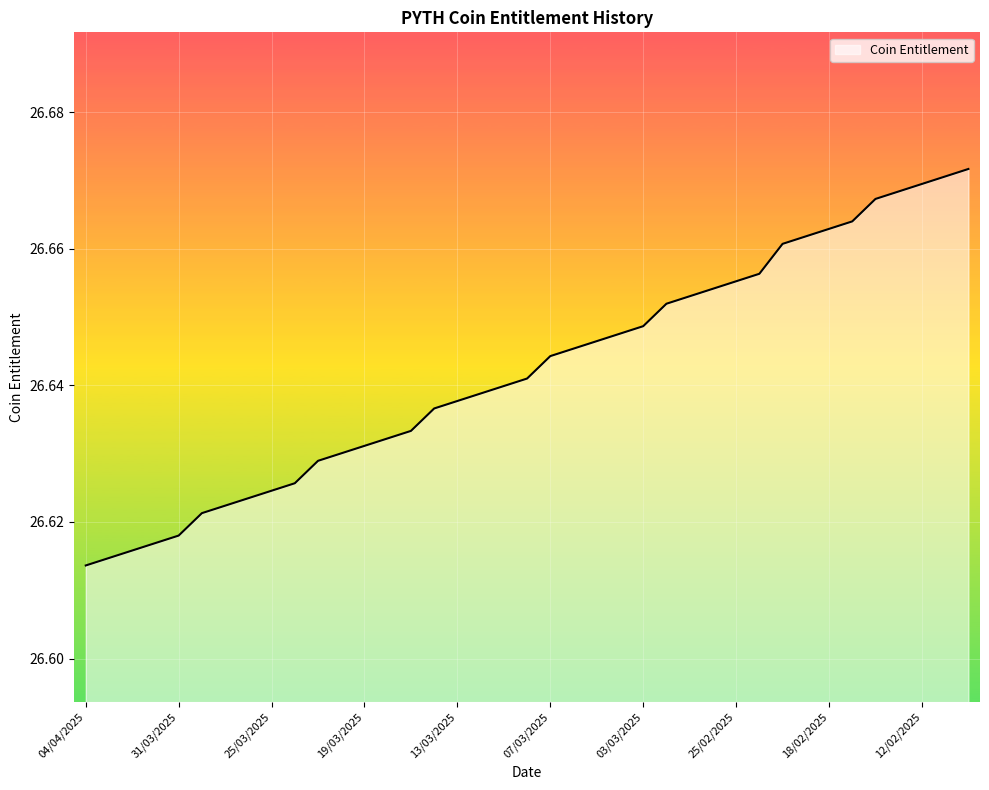

Does the chart have visible grid lines?

Yes